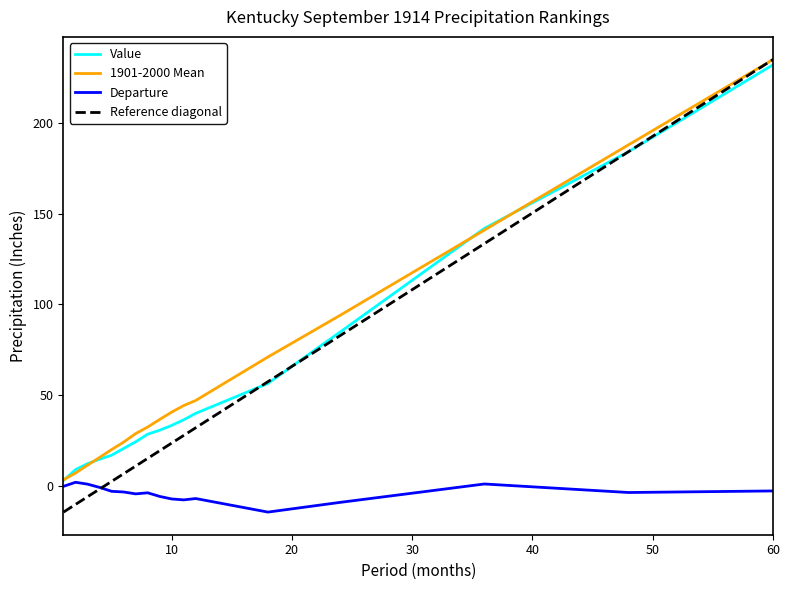

True or false: Value and Departure intersect in this chart.

False